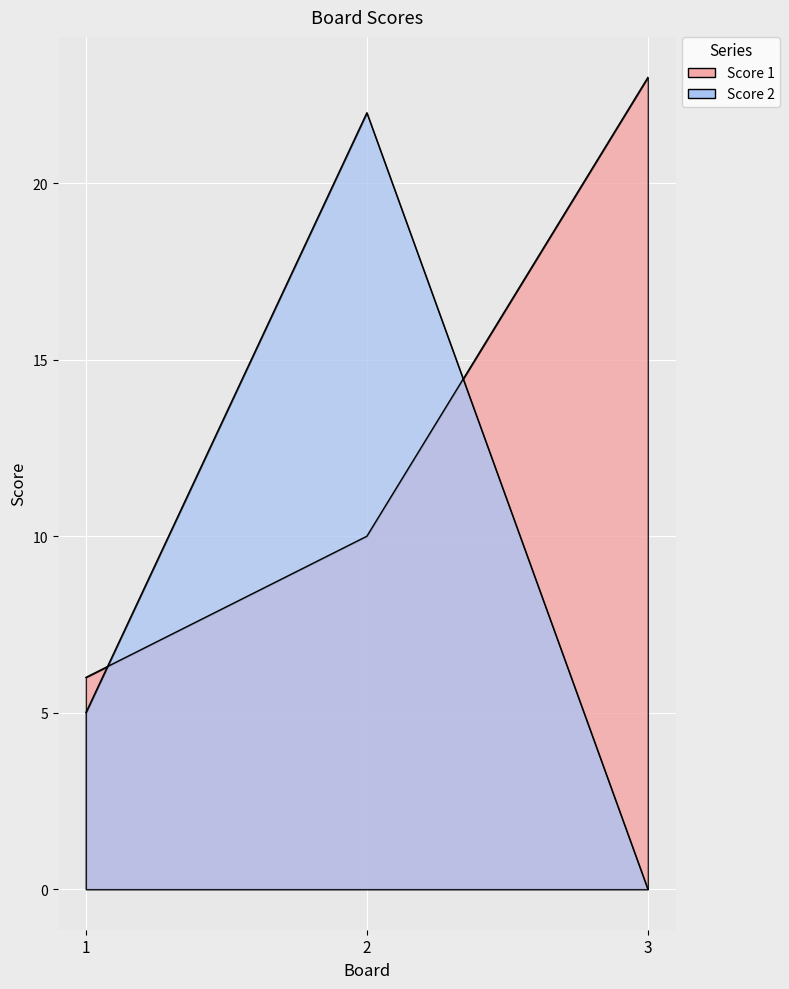

What is the maximum value shown in the chart?

23